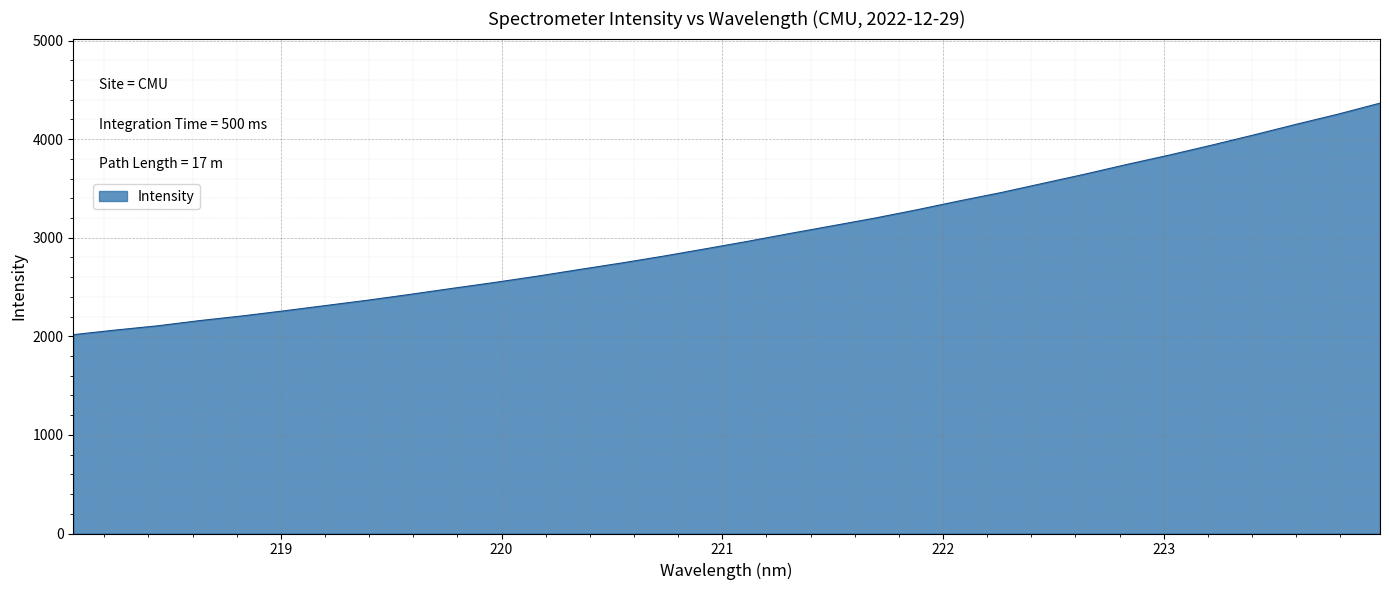

Does the chart display data point markers on the line(s)?

No